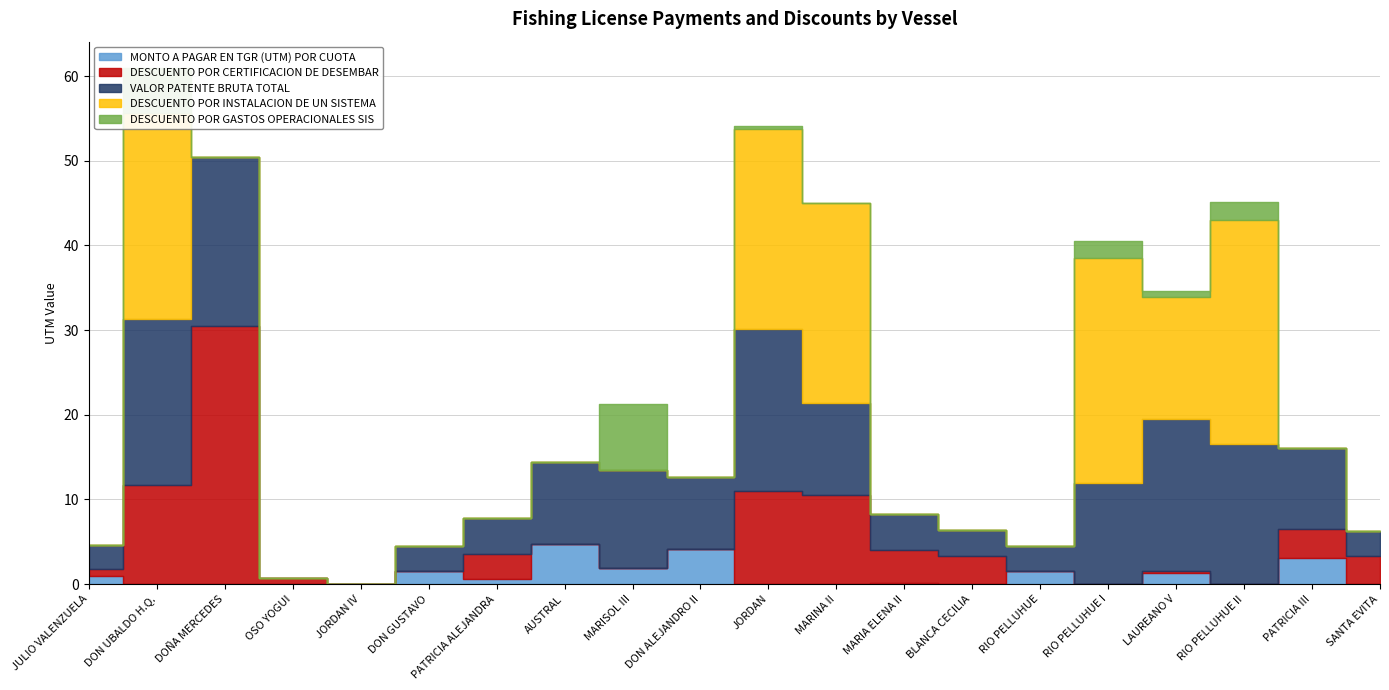

True or false: DESCUENTO POR GASTOS OPERACIONALES SIS has more than 0 points higher than both neighbors.

True